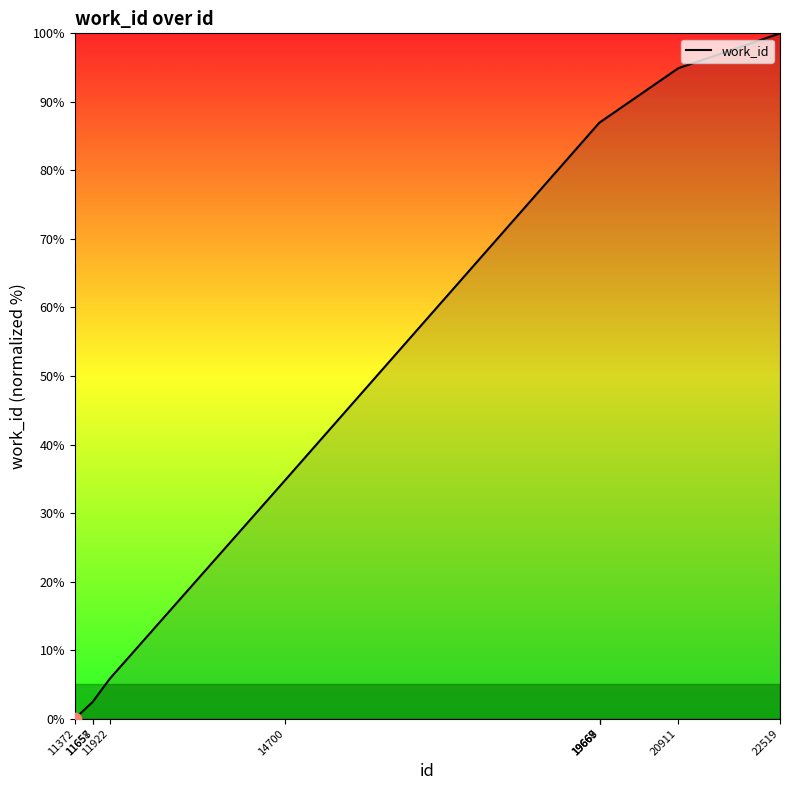

Between 11372 and 11922, which is larger?

11922